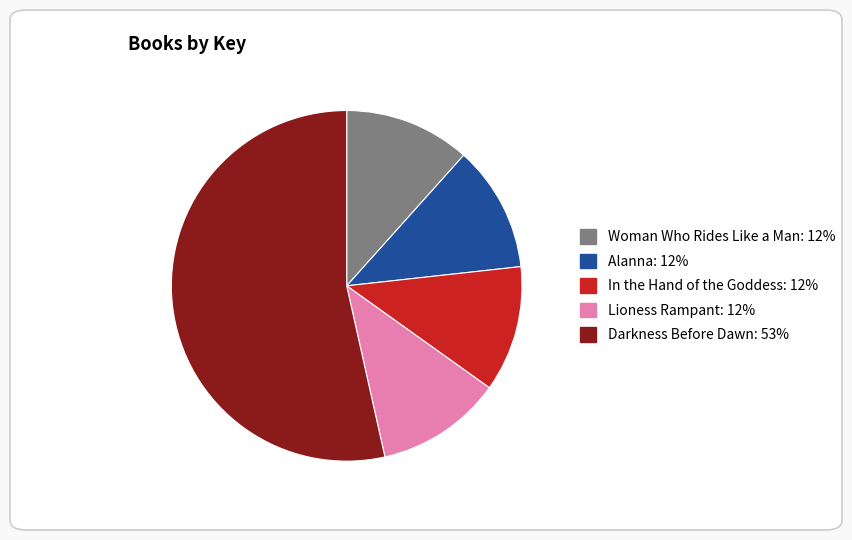

How many slices are in this pie chart?

5